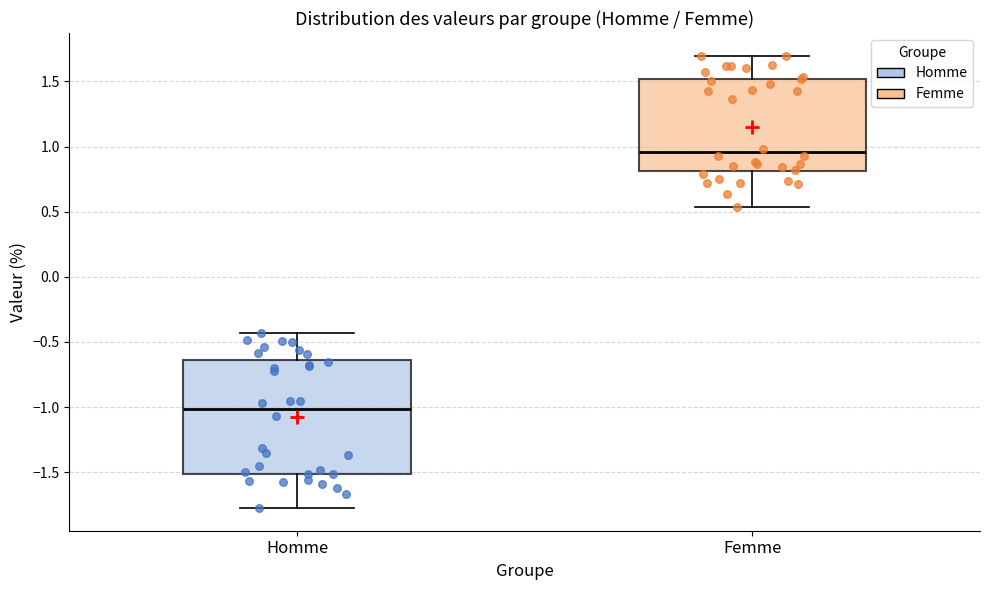

Reading left to right, transcribe this box plot: for each box, give where its median line is, the range the box spans, and where its two whiskers end, as read against the y-axis. The values are not printed on the chart, so give them approximately, as read against the axis.

Homme: median -1.00, box -1.50 to -0.65, whiskers -1.80 to -0.45
Femme: median 0.95, box 0.80 to 1.50, whiskers 0.55 to 1.70